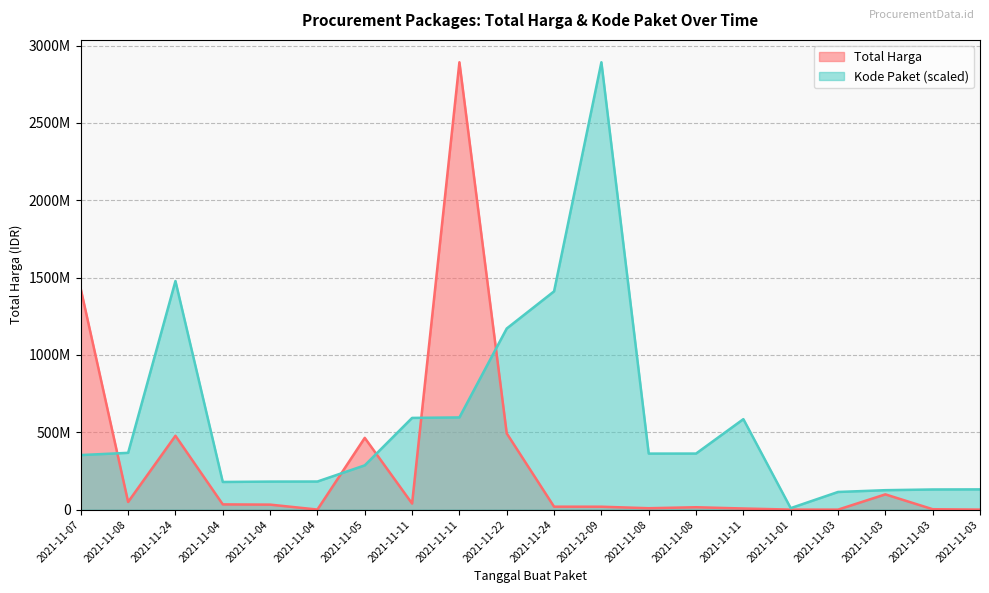

Between 2021-11-08 and 2021-11-11, which series saw the biggest shift?

Kode Paket